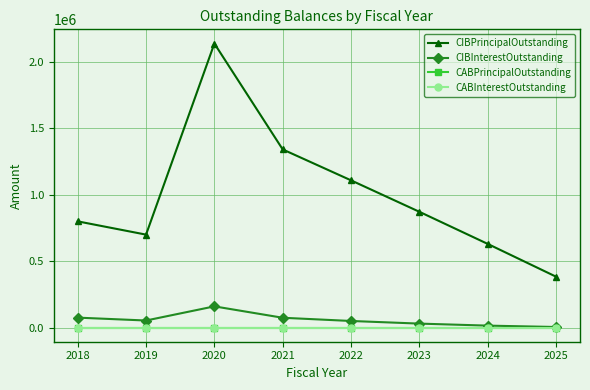

Does the chart have visible grid lines?

Yes